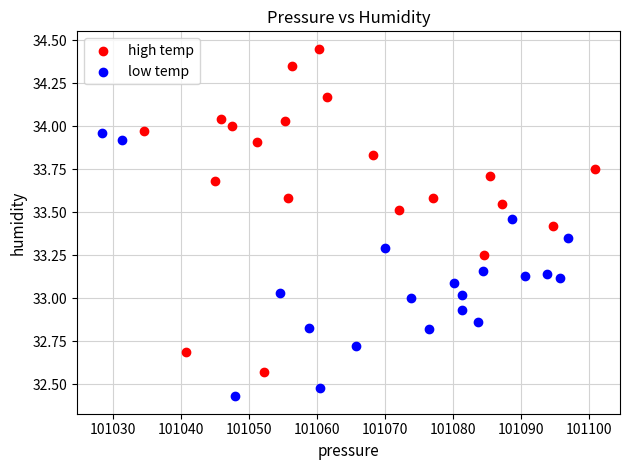

Which series contains the highest Y value?

high temp